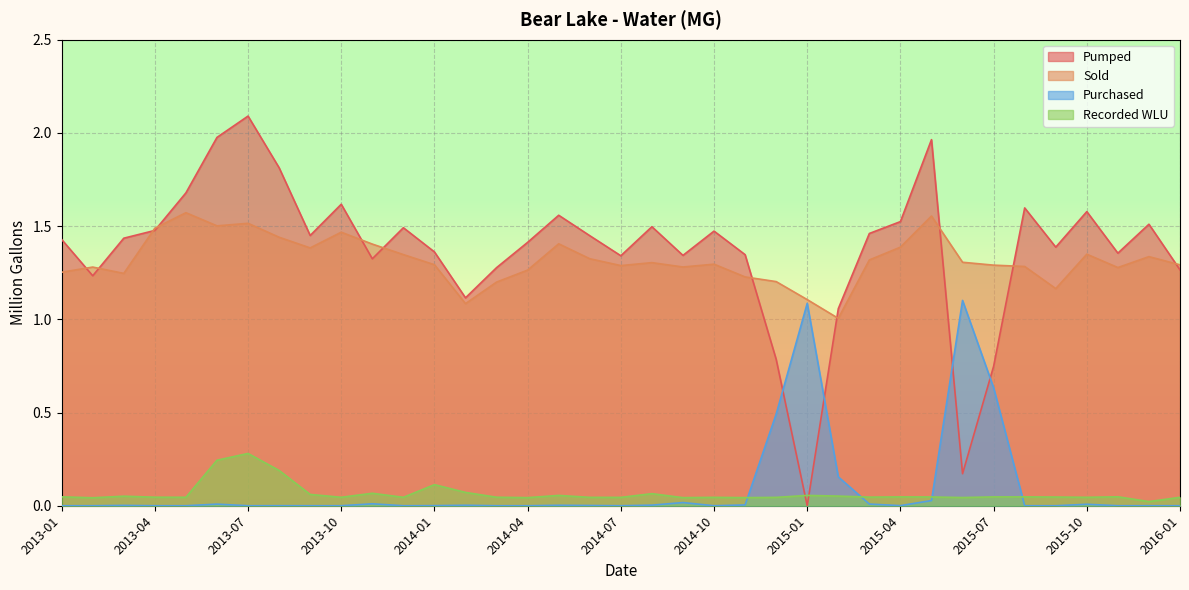

In Purchased, how many points are higher than both neighbors (excluding endpoints)?

10